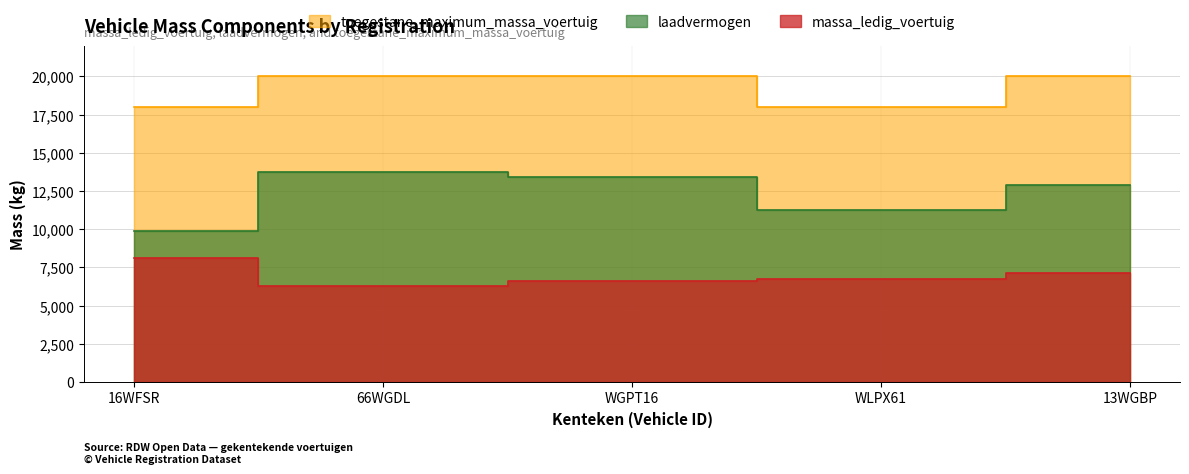

How many interior local valleys does the toegestane_maximum_massa_voertuig series have?

1